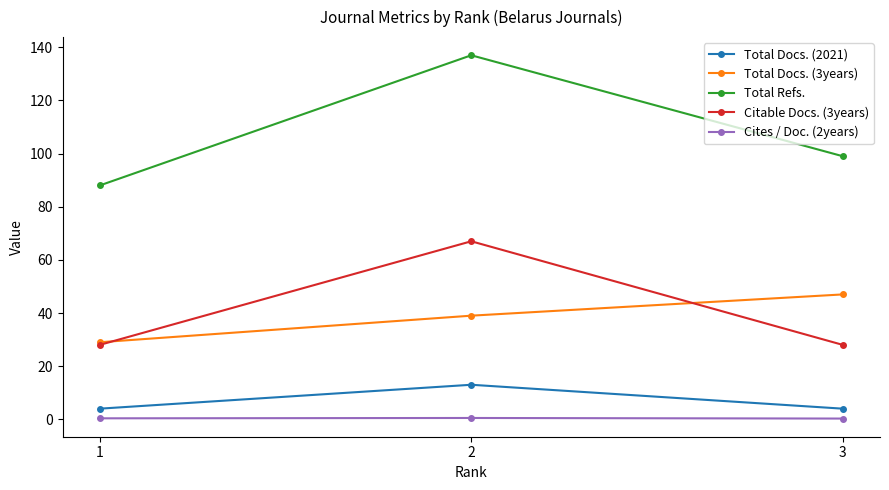

Which series has the widest spread of values?

Total Refs.